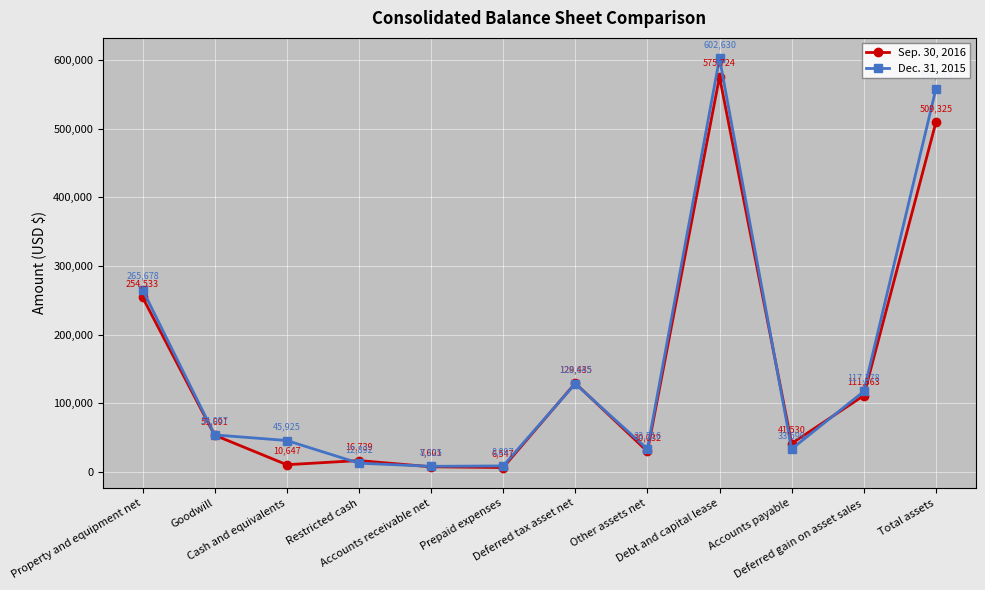

Is the value of Sep. 30, 2016 at Property and equipment net greater than the value of Dec. 31, 2015 at Other assets net?

Yes